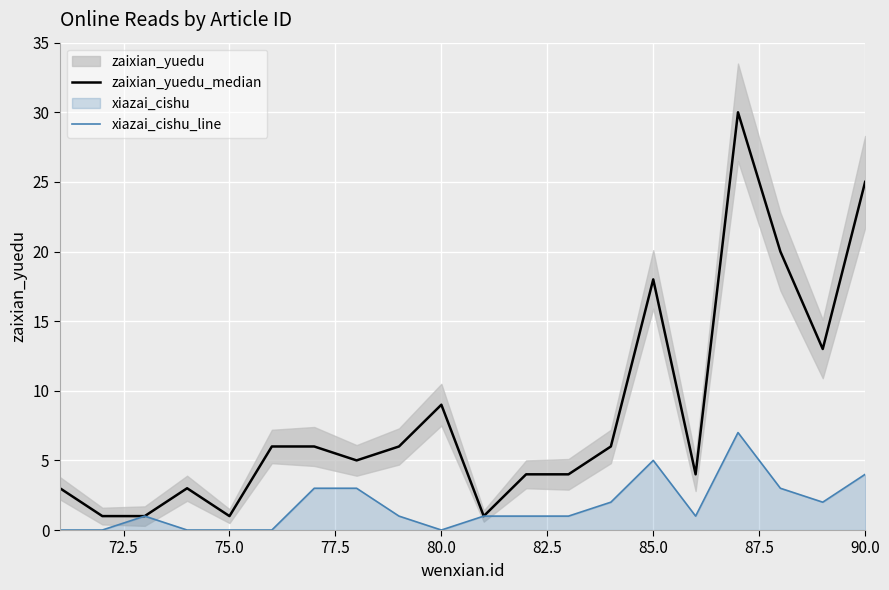

What is the maximum value for xiazai_cishu_line?

7